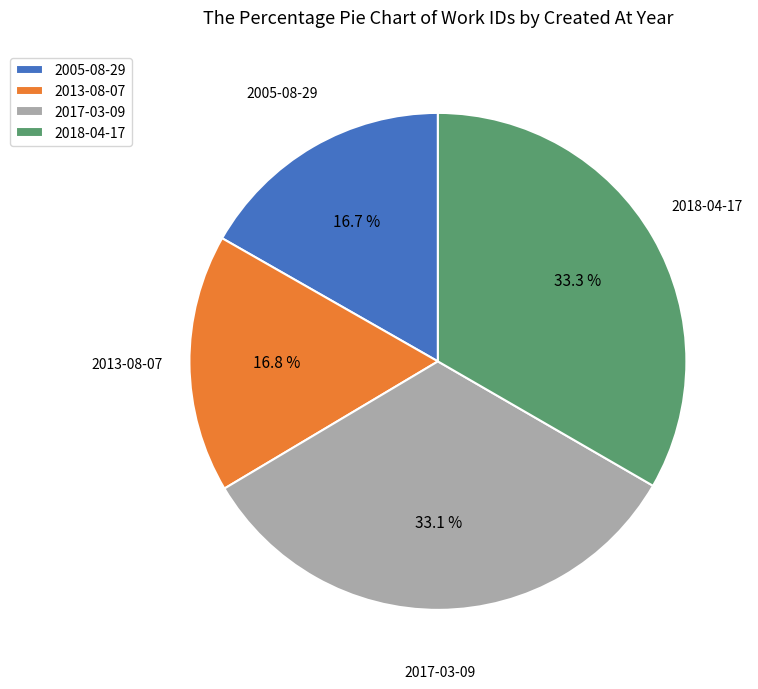

How much of the chart is everything except 2013-08-07?

83.2%